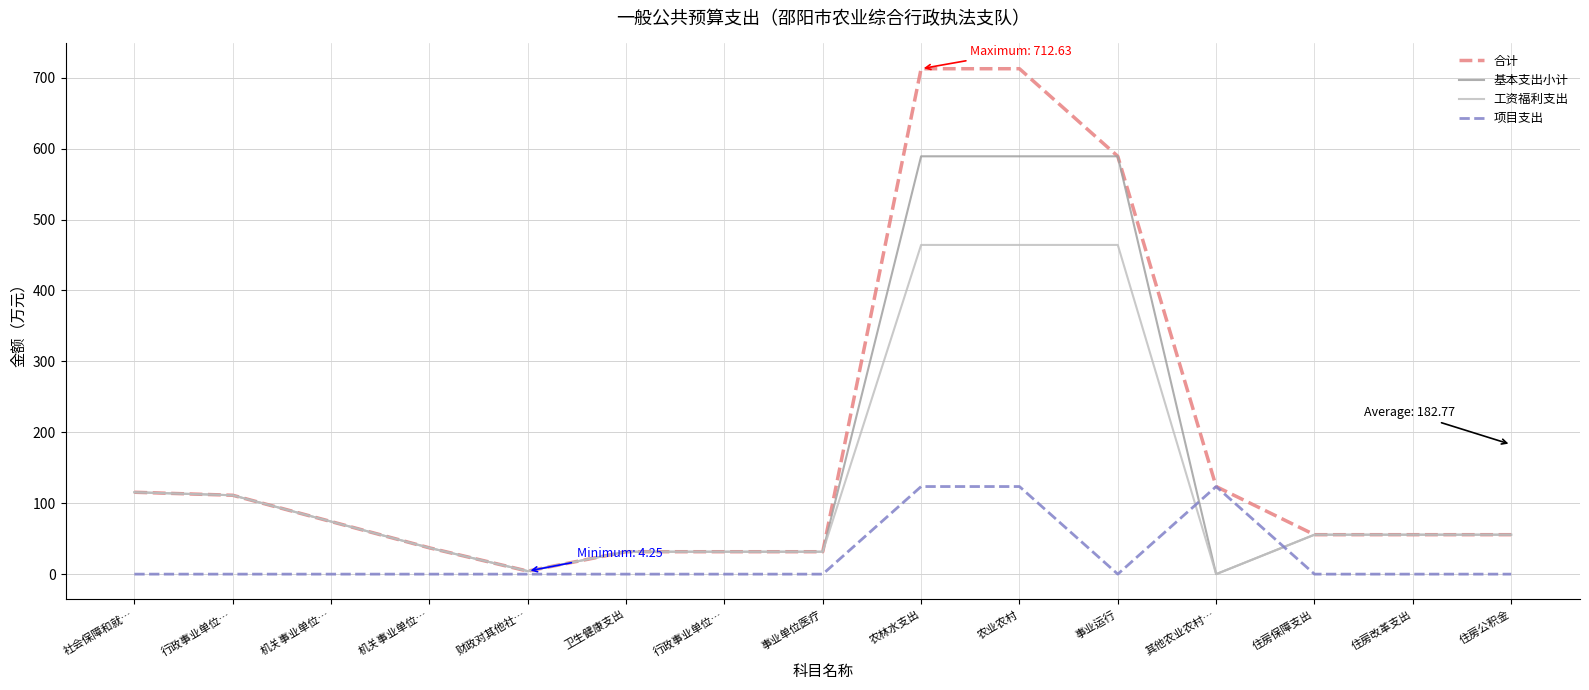

Read the 基本支出小计 value at 农林水支出.

589.1